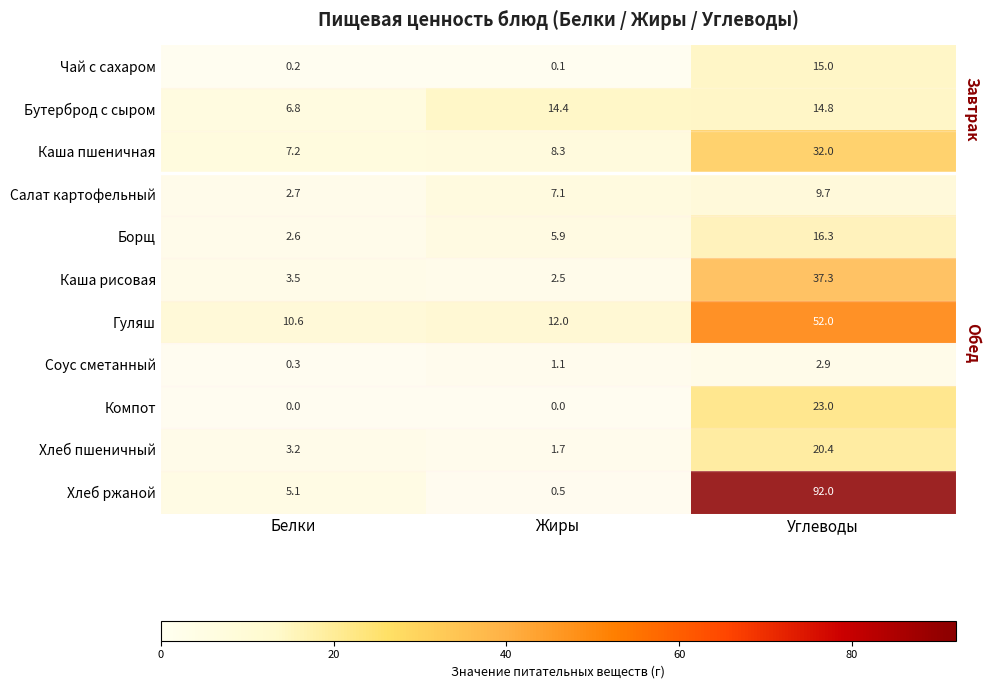

Which series has the widest spread of values?

Хлеб ржаной